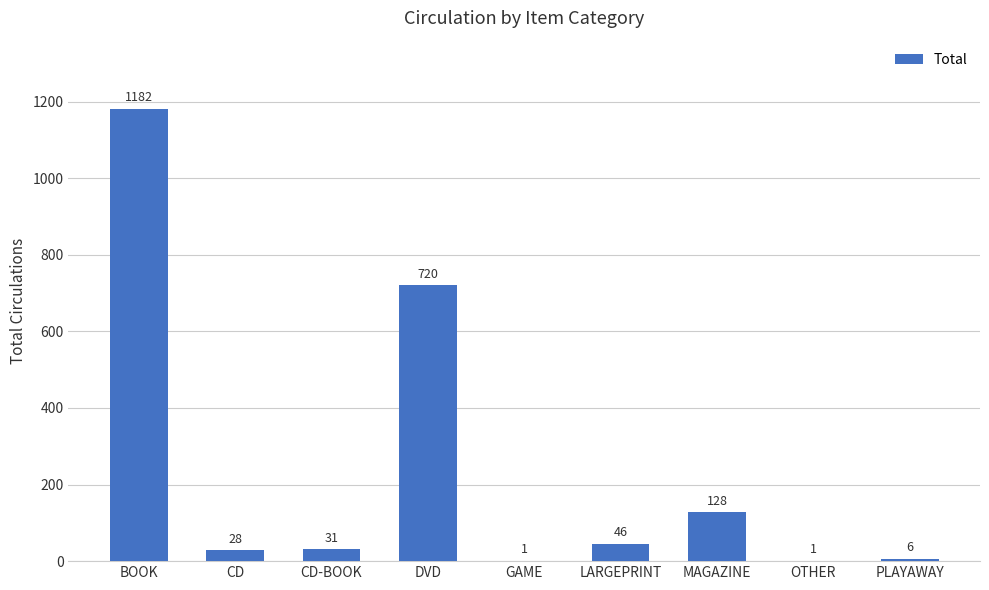

True or false: the data shows 1 at GAME.

True